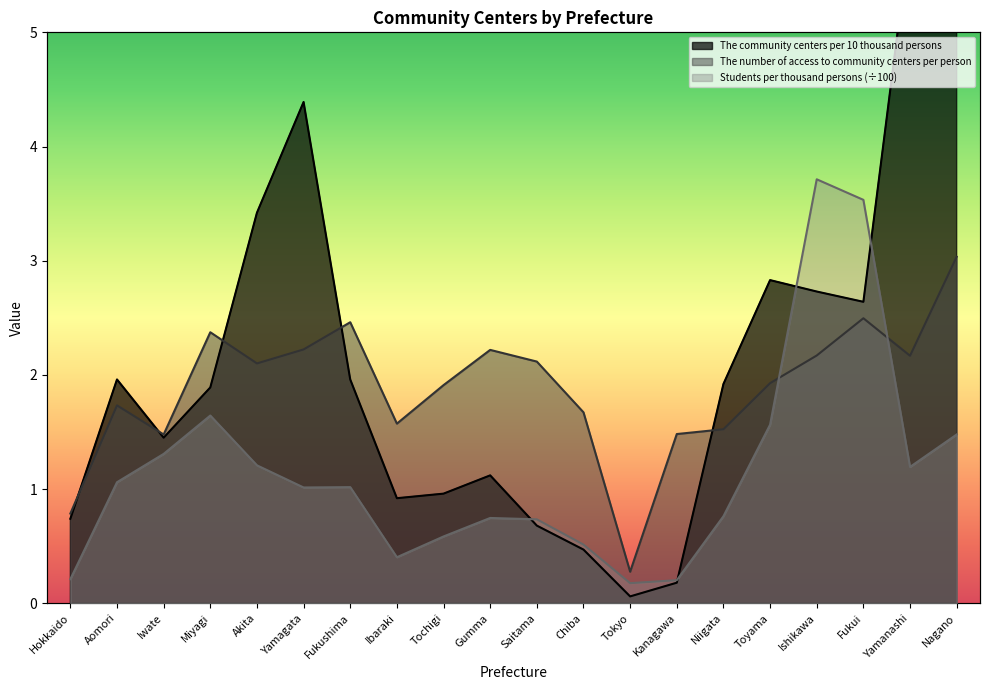

Where does the The number of access to community centers per person series first go above 2?

Miyagi